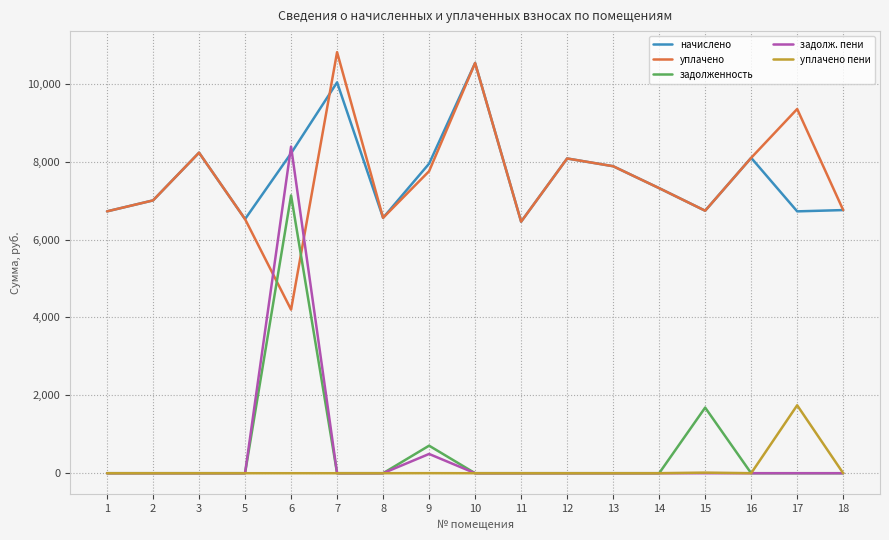

Is it true that уплачено equals 2603.7 at 18?

False